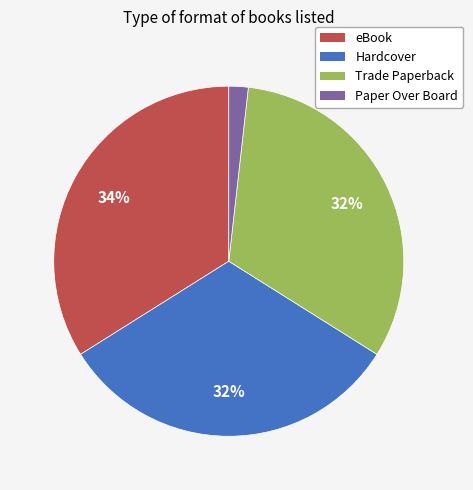

To the nearest percent, what is the difference between the largest and smallest slice percentages?

32%